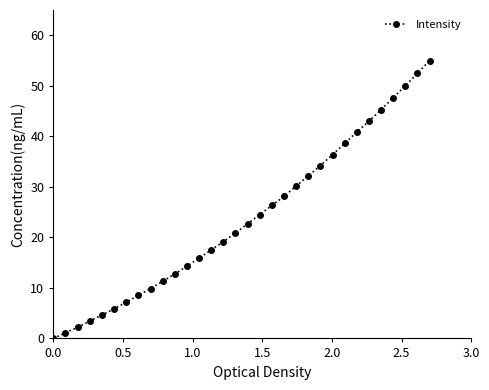

What is the maximum value shown in the chart?

55.0